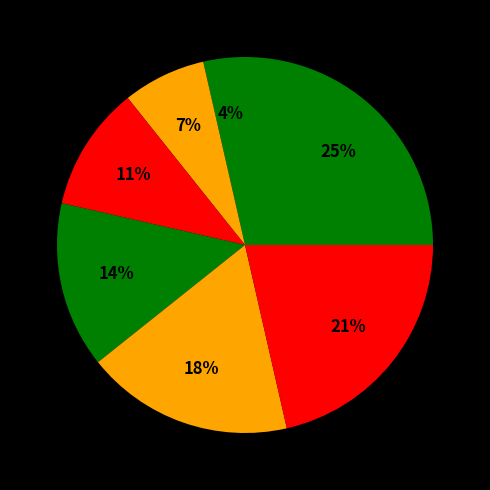

To the nearest percent, what is the difference between the largest and smallest slice percentages?

21%